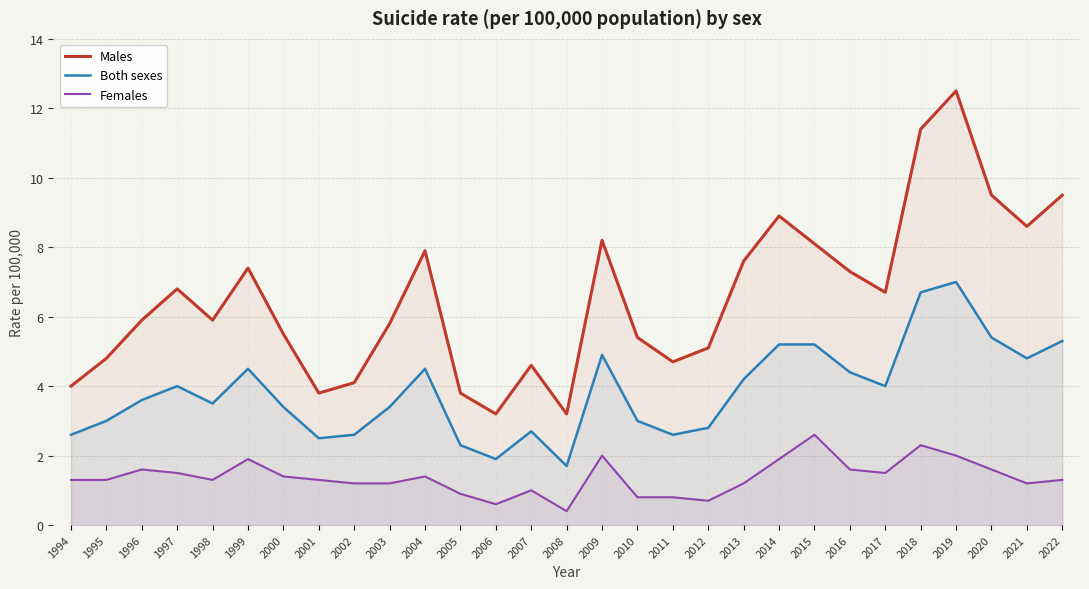

What is the value of the Males point at the 12th from the left?

3.8